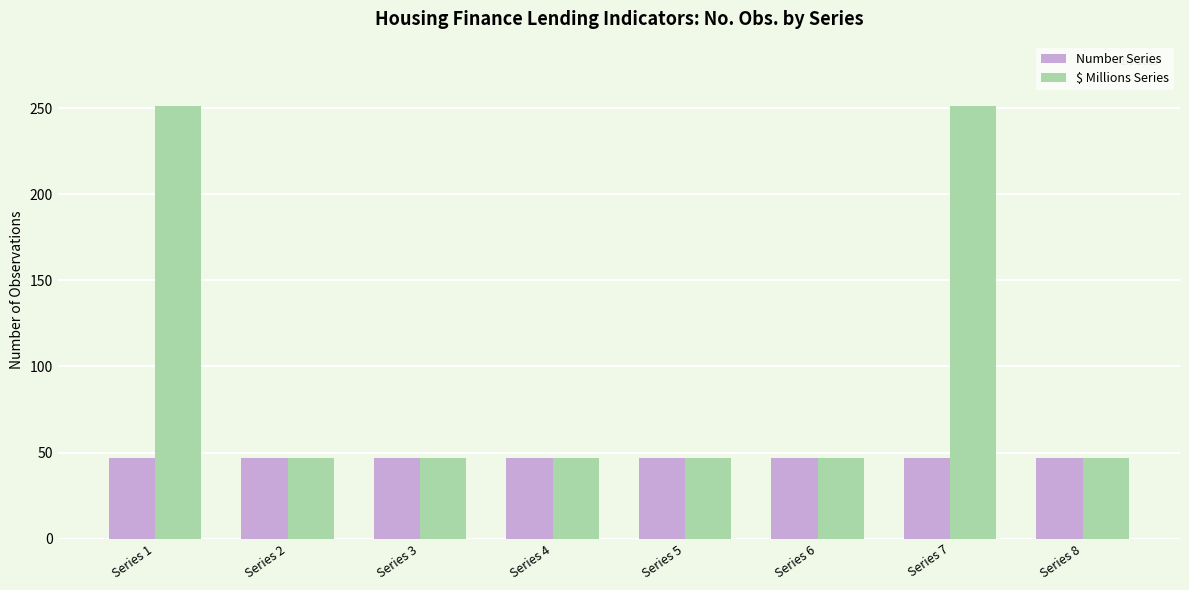

What is the approximate value of $ Millions Series at Series 2, to the nearest 5?

45